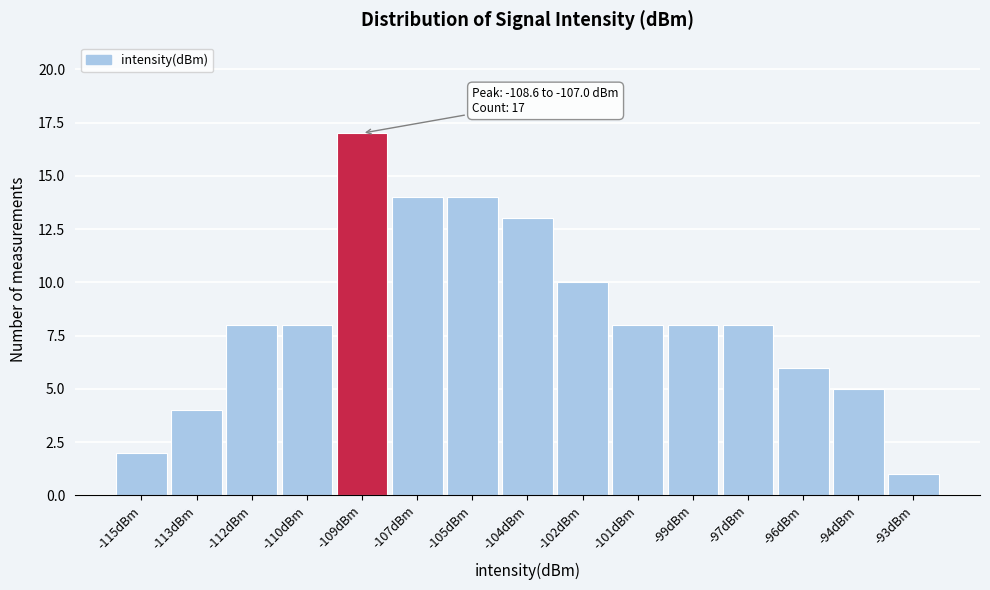

Reading left to right, what are all the values shown in this chart?

-115dBm=2	-113dBm=4	-112dBm=8	-110dBm=8	-109dBm=17	-107dBm=14	-105dBm=14	-104dBm=13	-102dBm=10	-101dBm=8	-99dBm=8	-97dBm=8	-96dBm=6	-94dBm=5	-93dBm=1